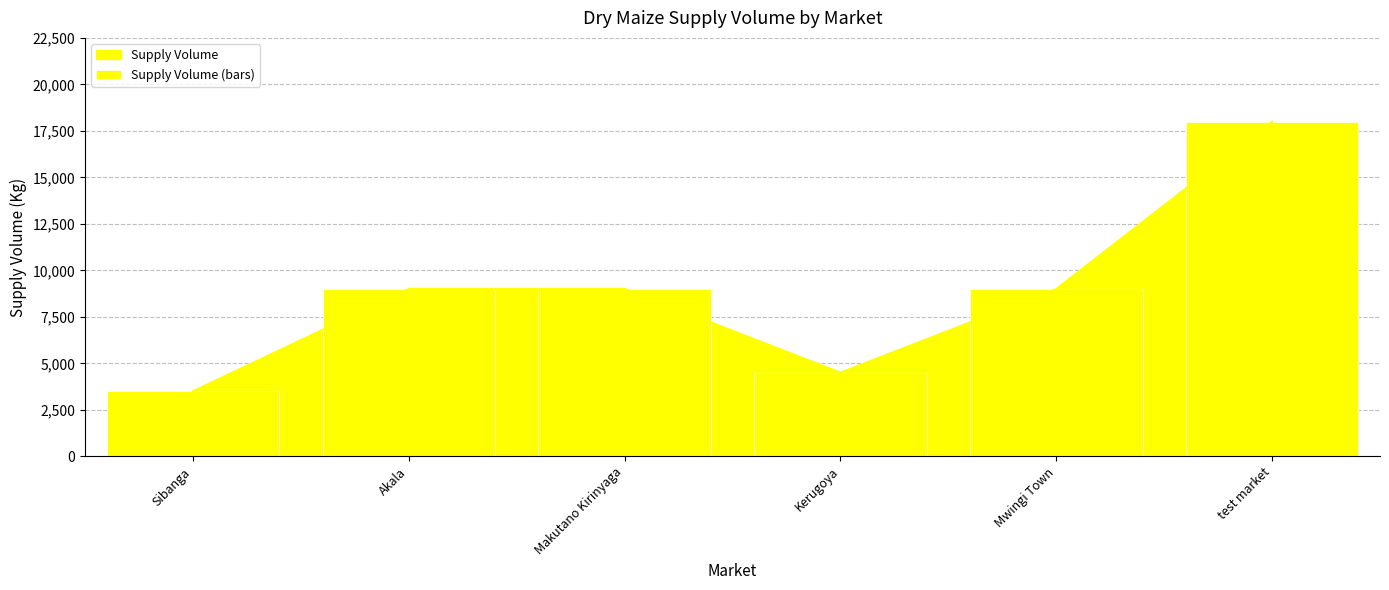

Reading left to right, transcribe all the data shown in this chart.

3500	9000	9000	4500	9000	18000